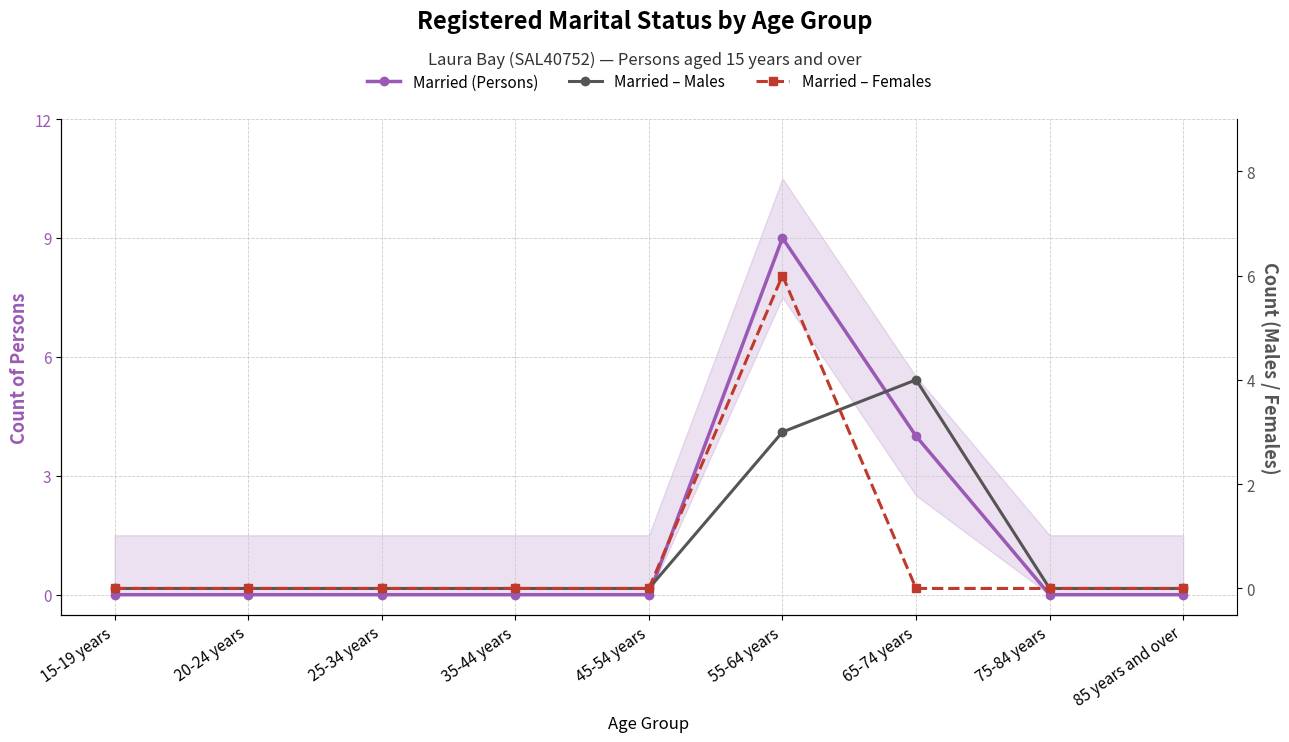

How many data points does each series have?

9